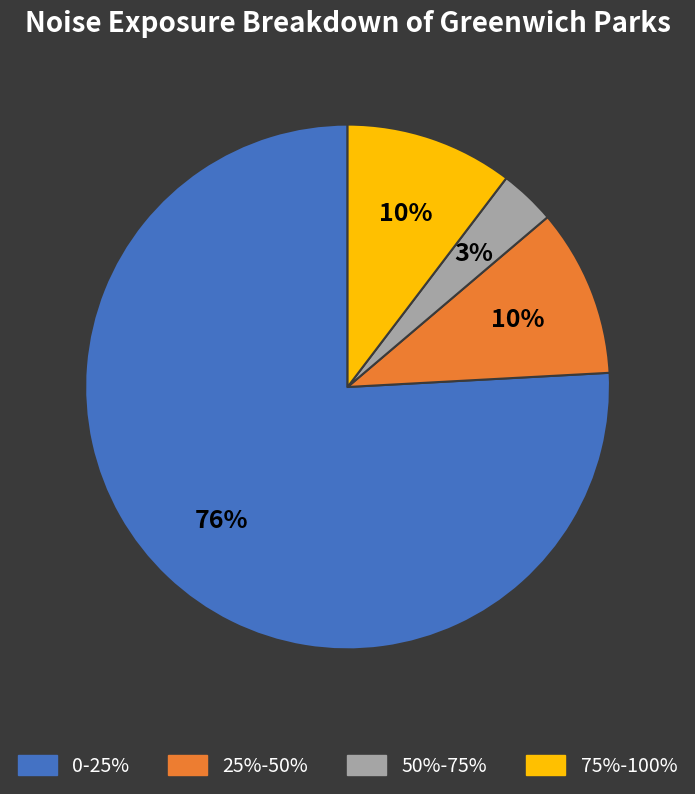

Does any single category account for the majority?

Yes